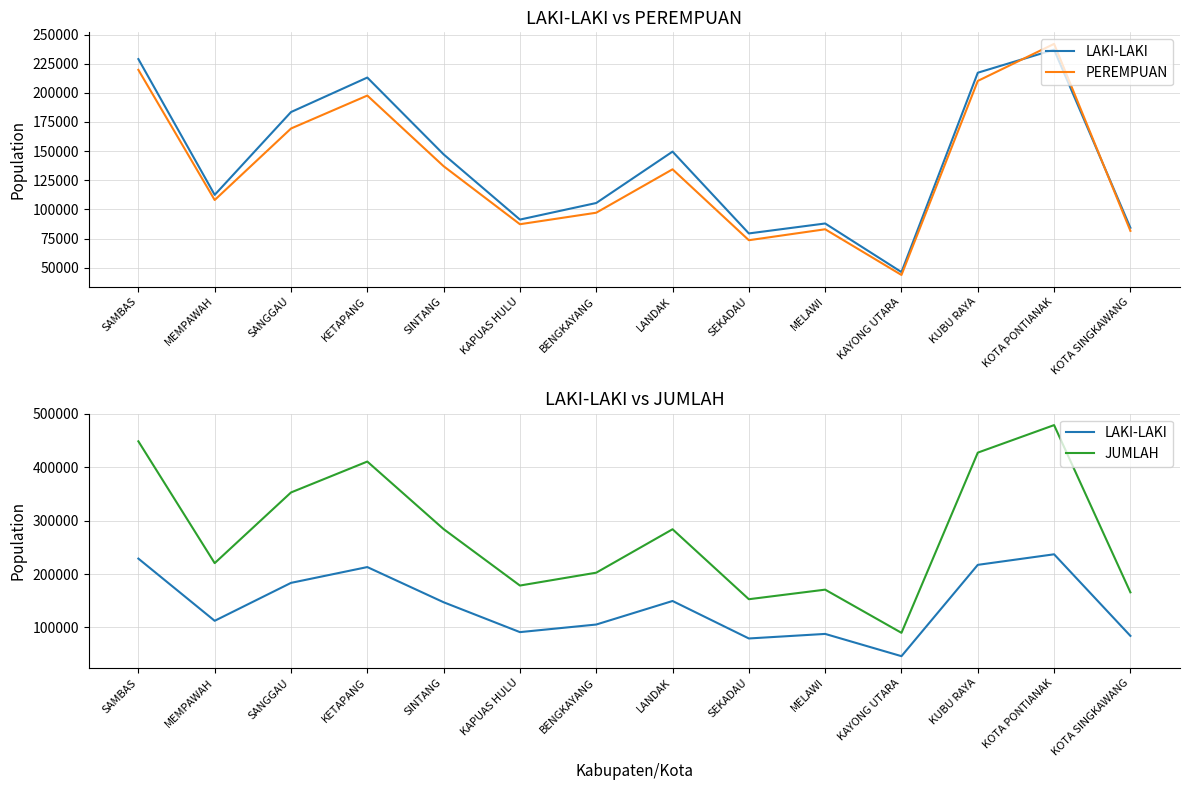

True or false: PEREMPUAN and JUMLAH cross at least once.

False